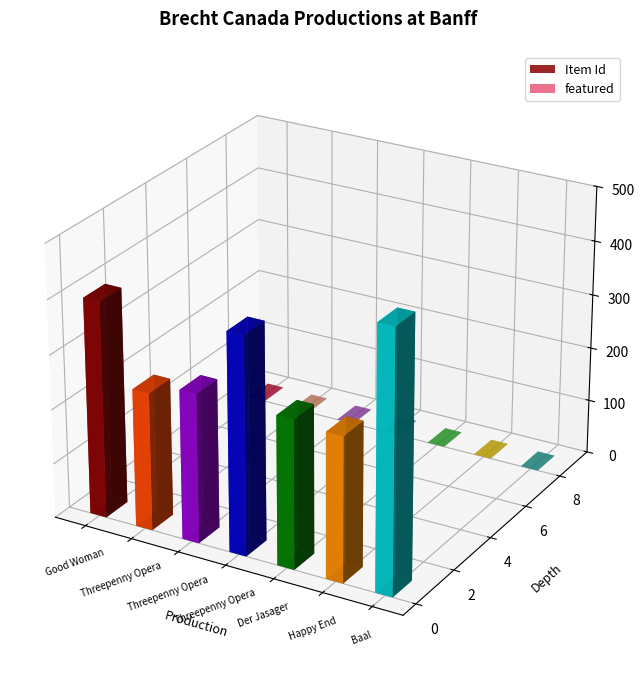

At Baal
[Banff,1990], list the series in order from smallest to largest.

featured, Item Id